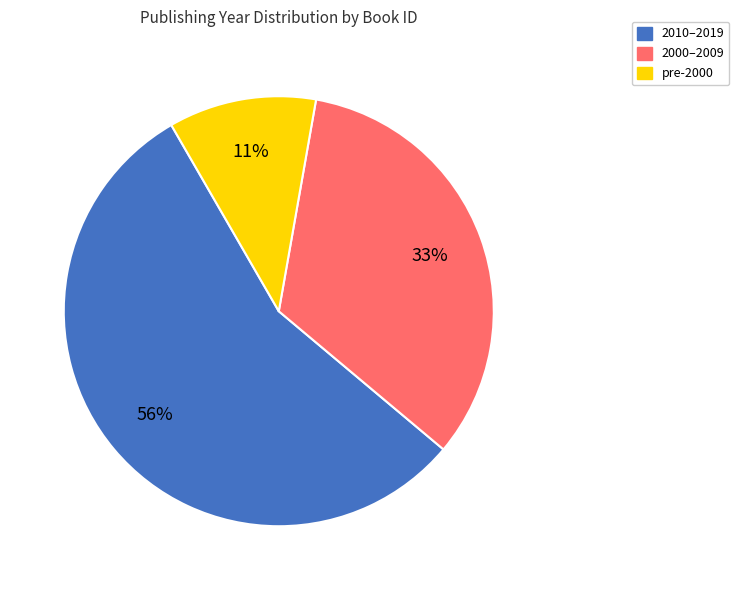

How many slices are in this pie chart?

3